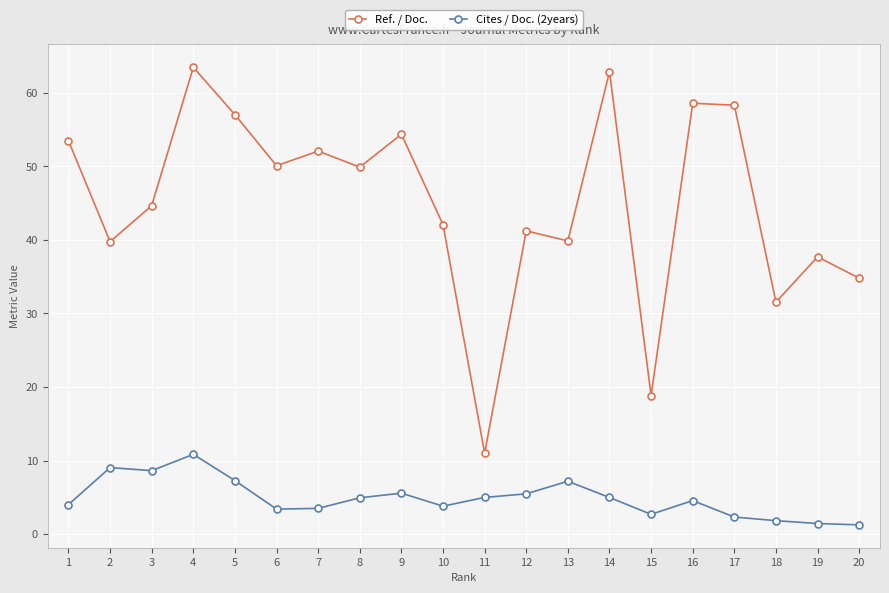

What is the value of the Ref. / Doc. point at the 11th from the left?

11.0